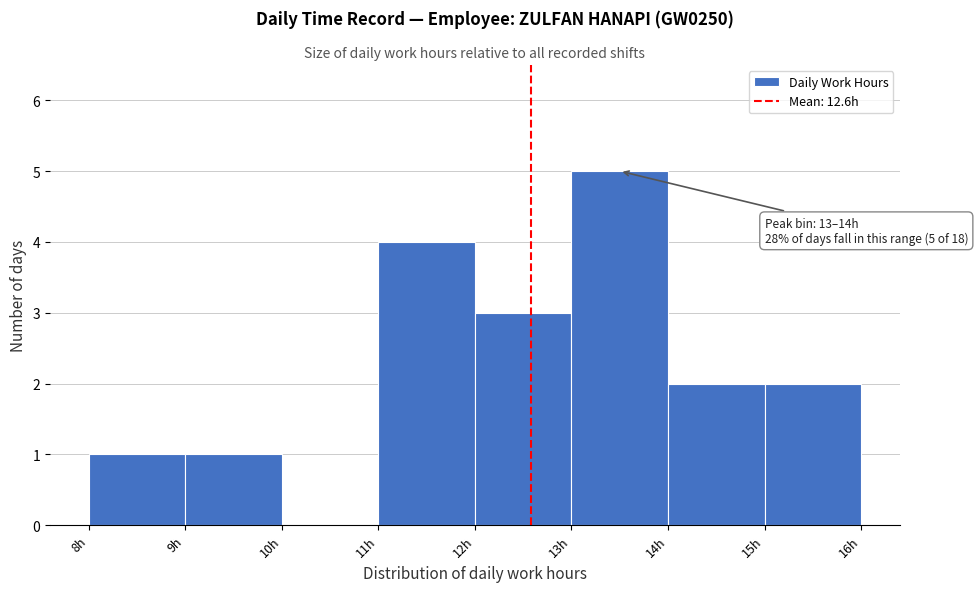

Which range on the x-axis has the tallest bar?

13 to 14